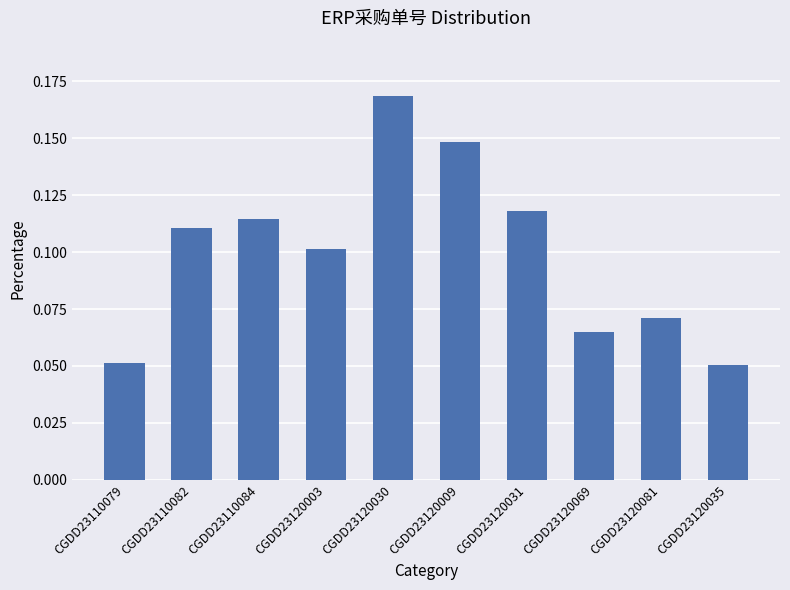

What is the sum of all values?

1.0